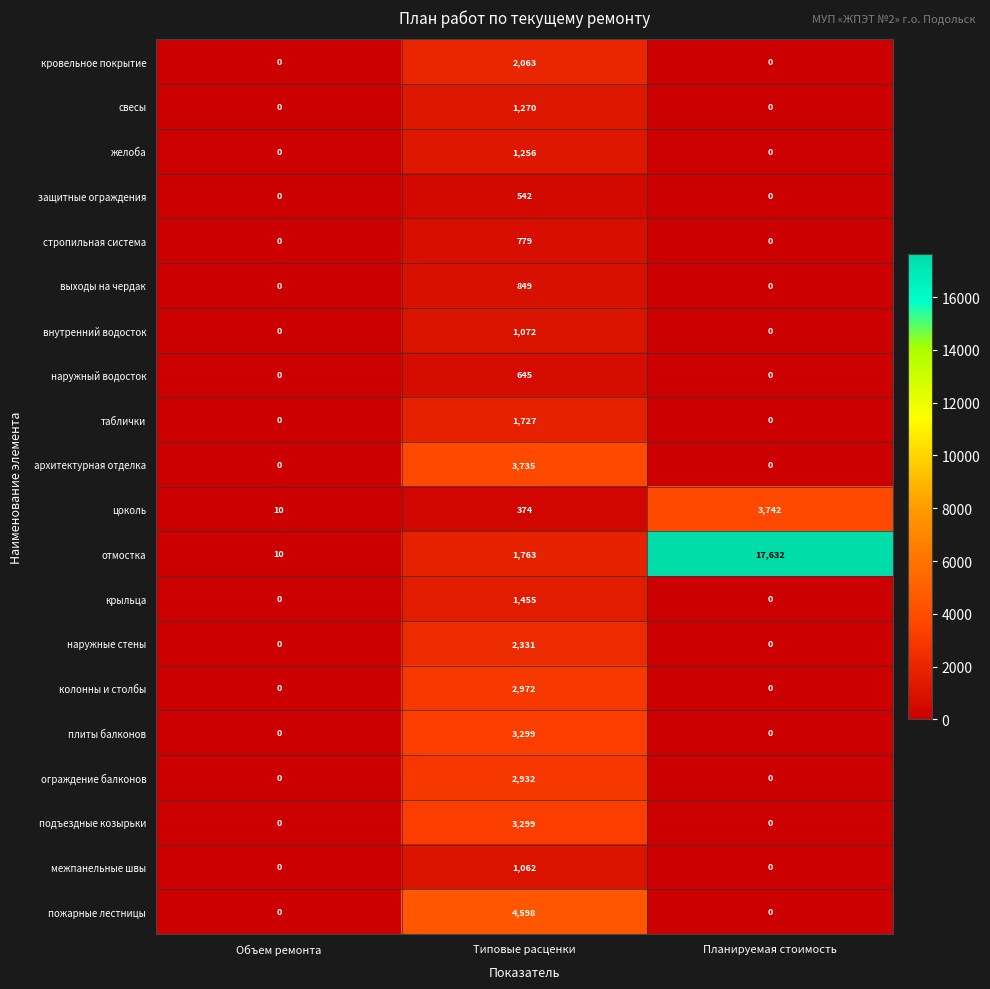

Which category has the highest value in the ограждение балконов series?

Типовые расценки